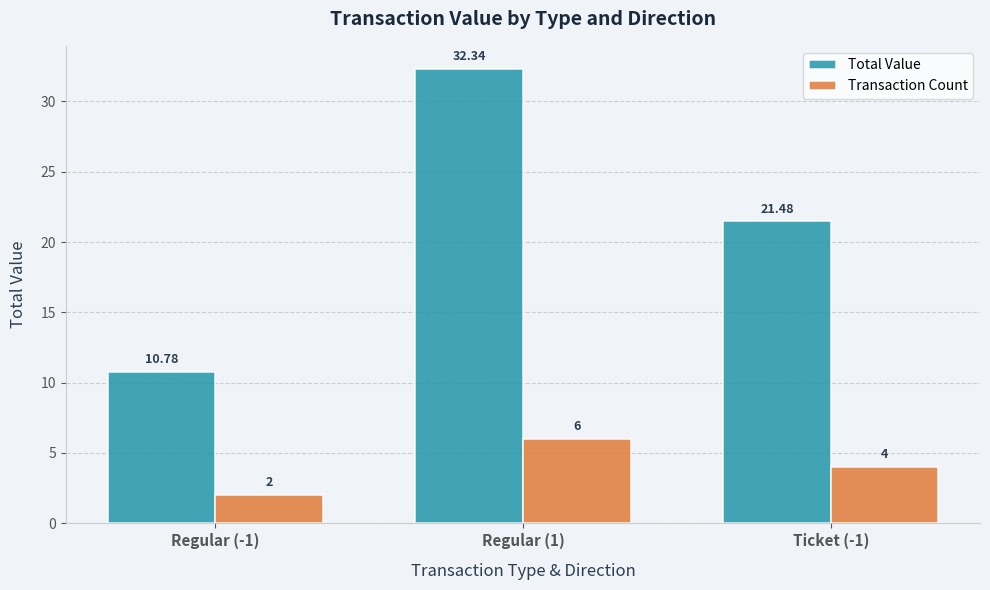

Reading left to right, what are all the values shown in this chart?

Total Value: Regular (-1)=10.8	Regular (1)=32.3	Ticket (-1)=21.5
Transaction Count: Regular (-1)=2.0	Regular (1)=6.0	Ticket (-1)=4.0